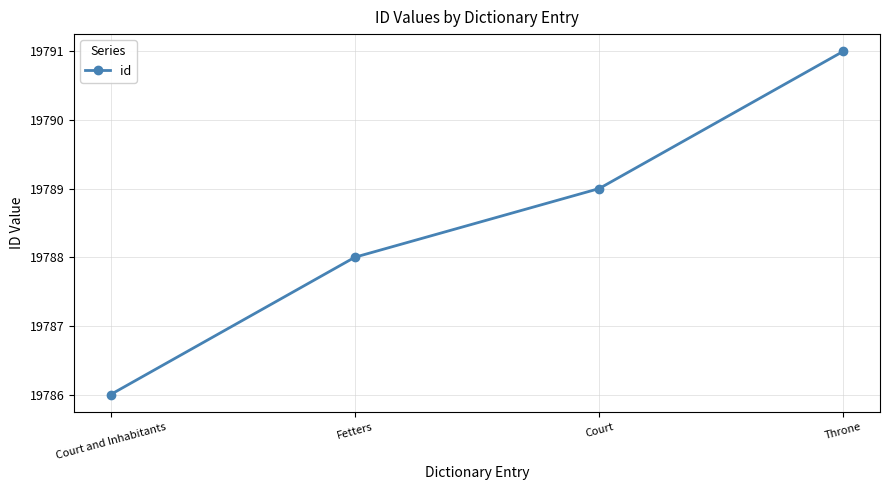

Count the values in the range 19788 to 19791.

3